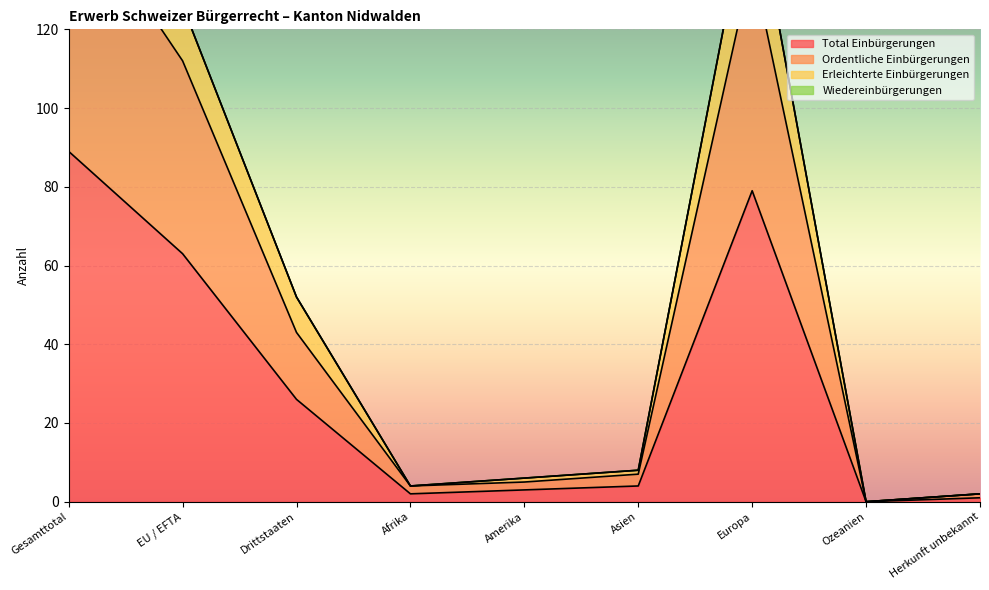

Is it true that Erleichterte Einbürgerungen equals 126 at EU / EFTA?

True